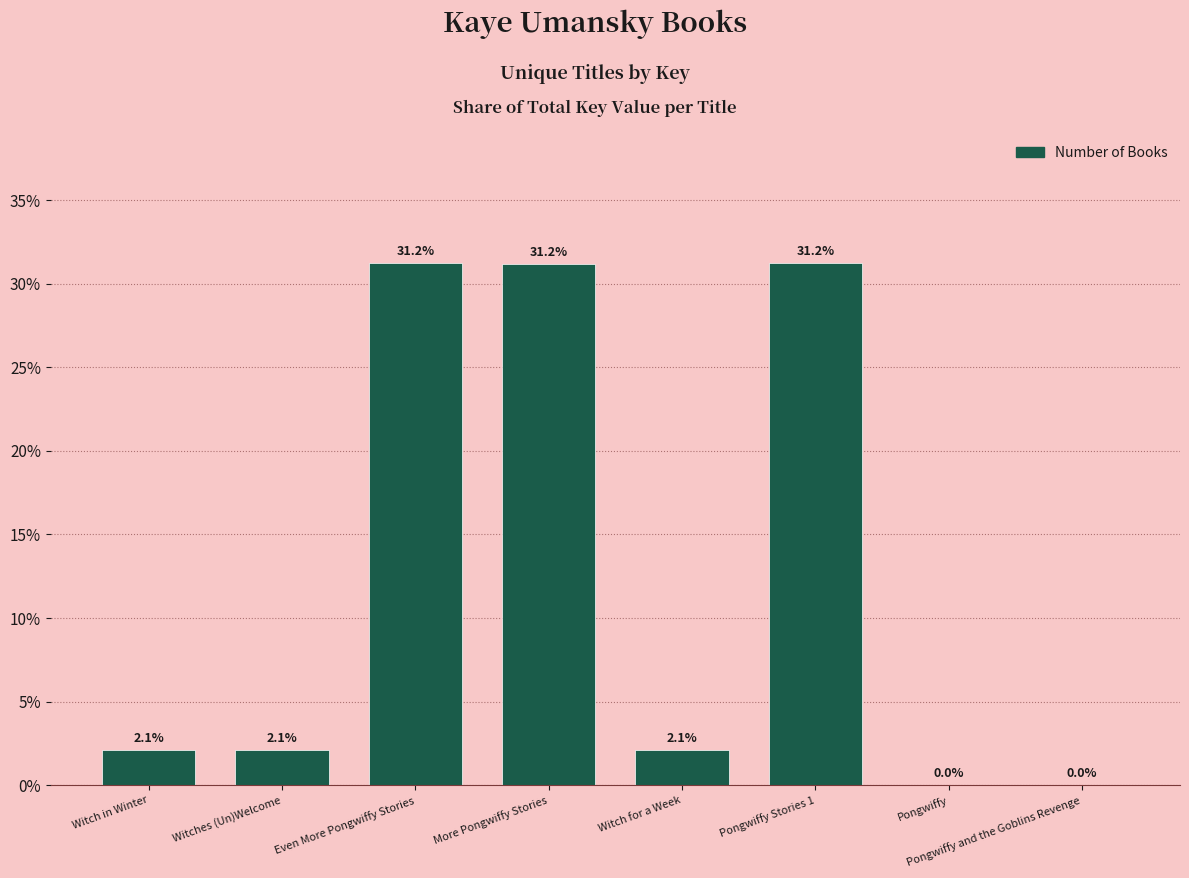

At which label does the data first exceed 2?

Witch in Winter